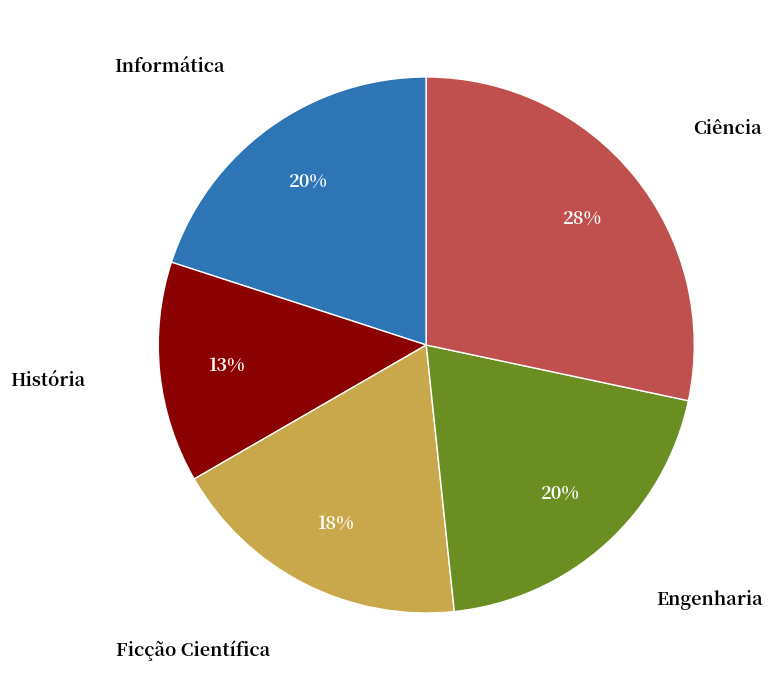

Is there any slice that represents more than half of the pie?

No